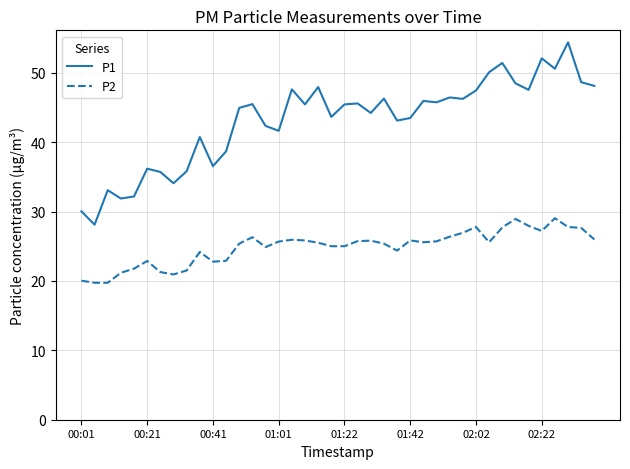

Rank the series by their average value, from lowest to highest.

P2, P1